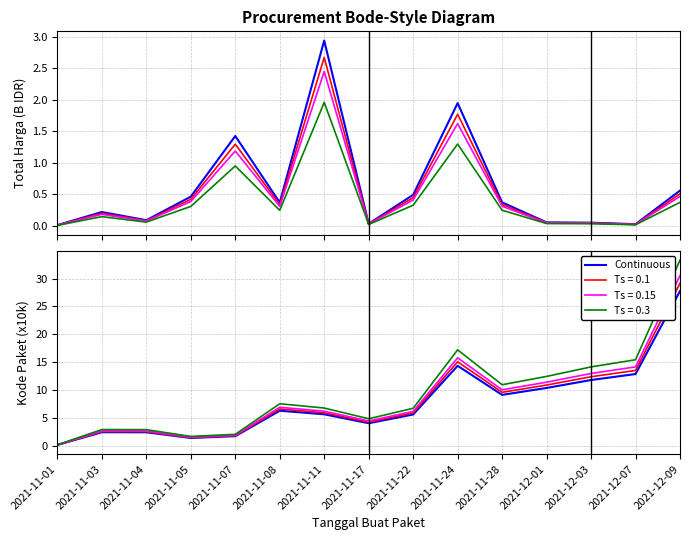

What is the minimum value shown in the chart?

0.1